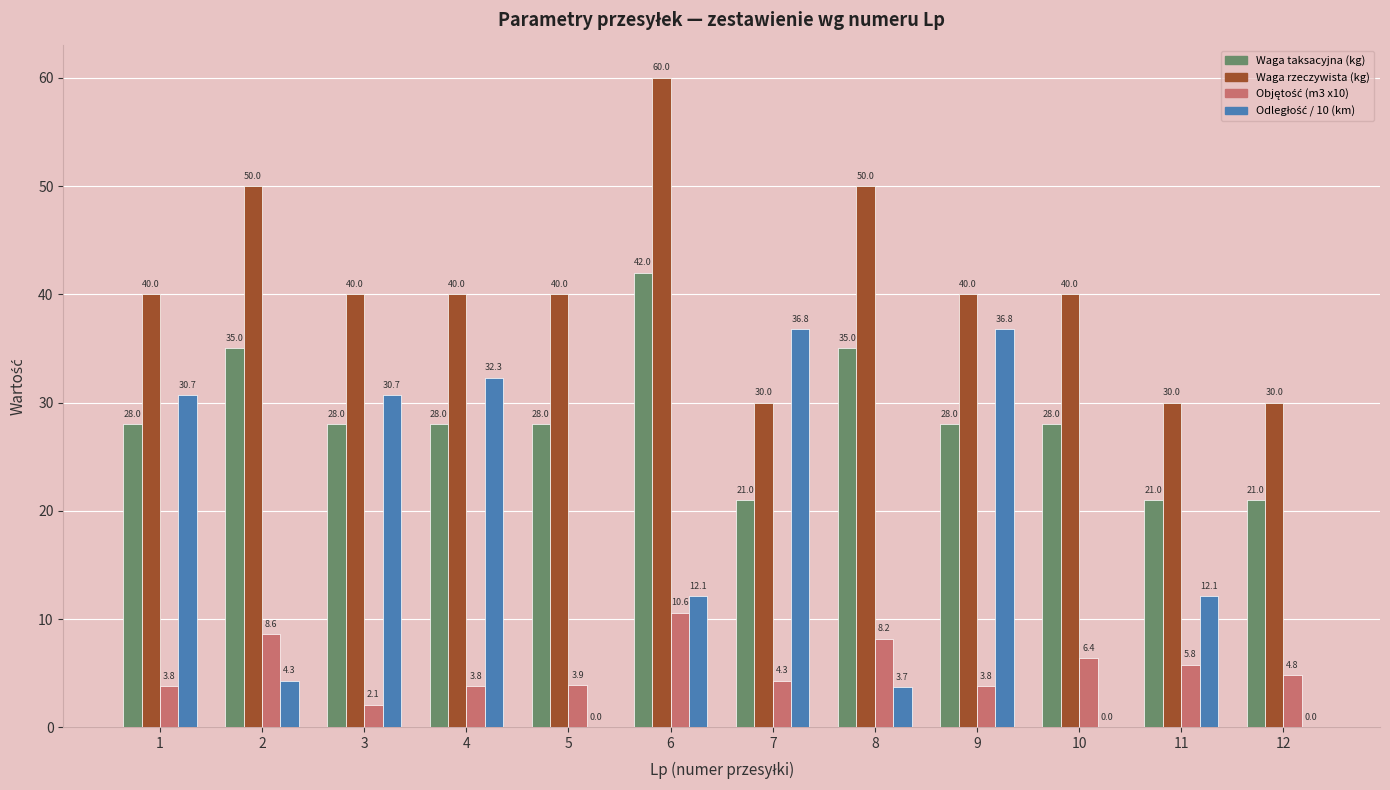

The Waga taksacyjna (kg) series shows 35.0 at 7. True or false?

False